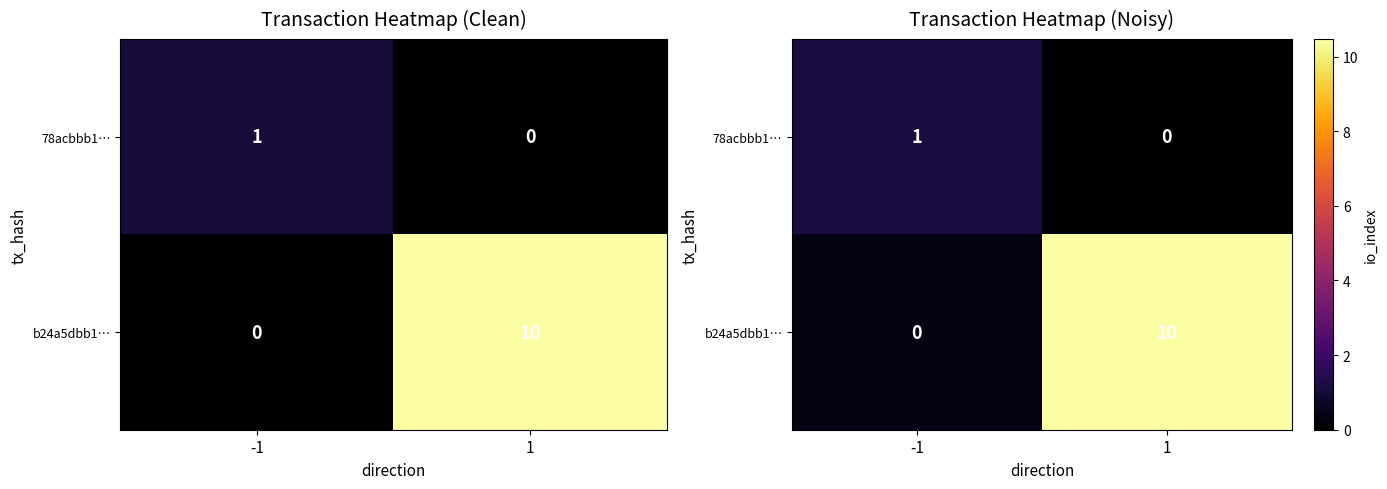

How many series are shown in this chart?

2